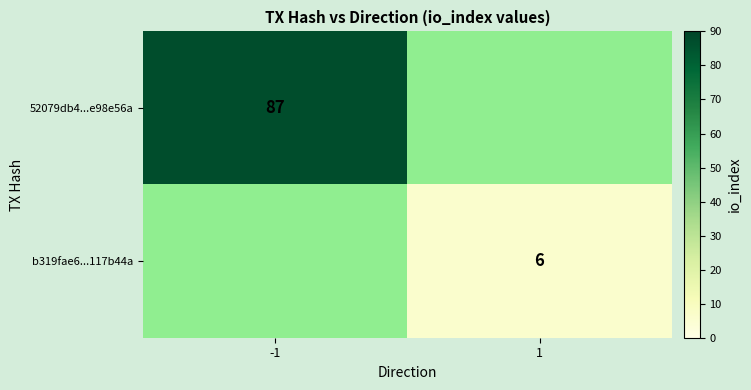

True or false: 52079db4...e98e56a has a value of 123 at -1.

False